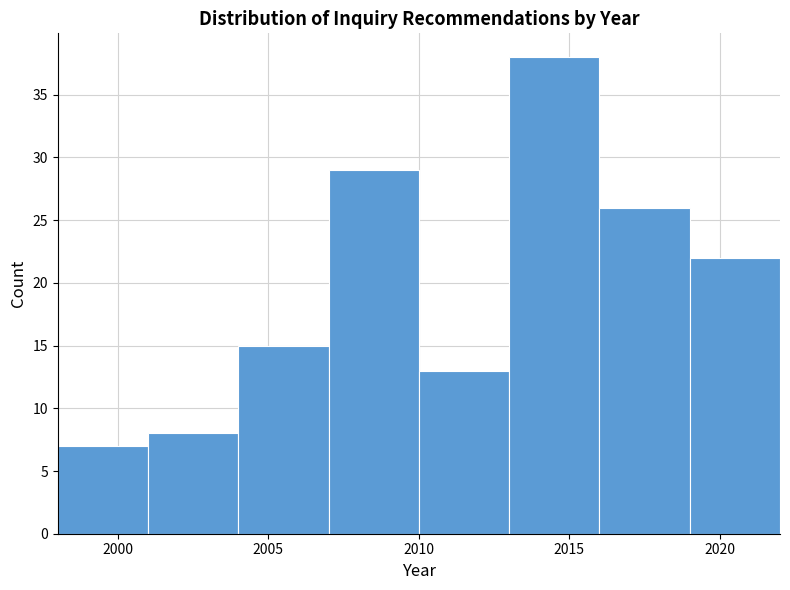

What is the height of the bar covering 2013 to 2016 on the x-axis? The values are not printed on the chart, so give them approximately, as read against the axis.

38